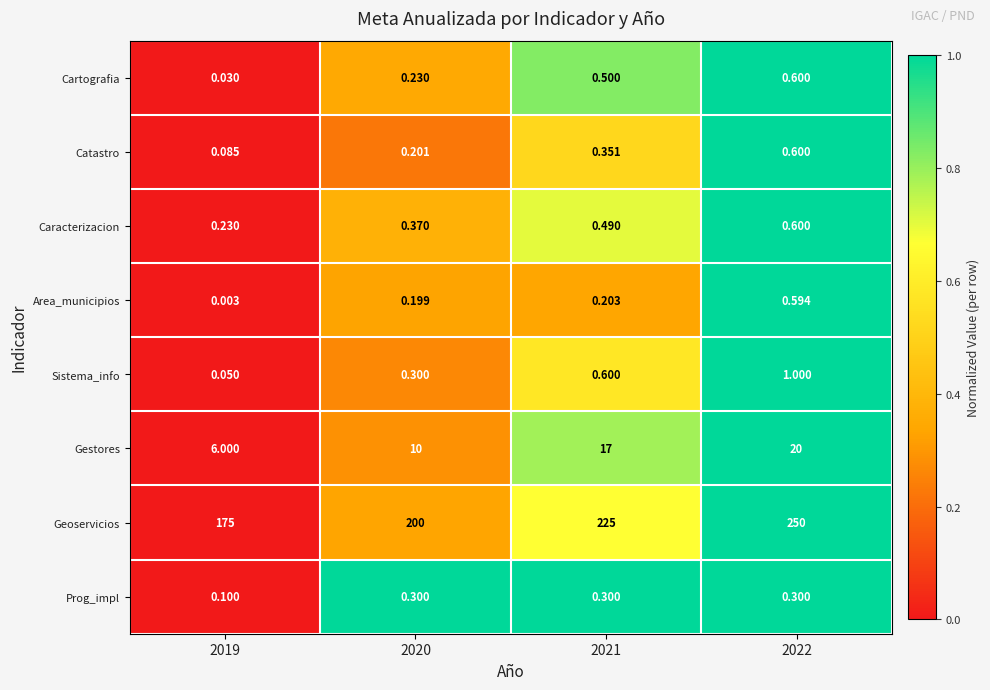

Is the value of Area_municipios at 2022 greater than the value of Sistema_info at 2022?

No